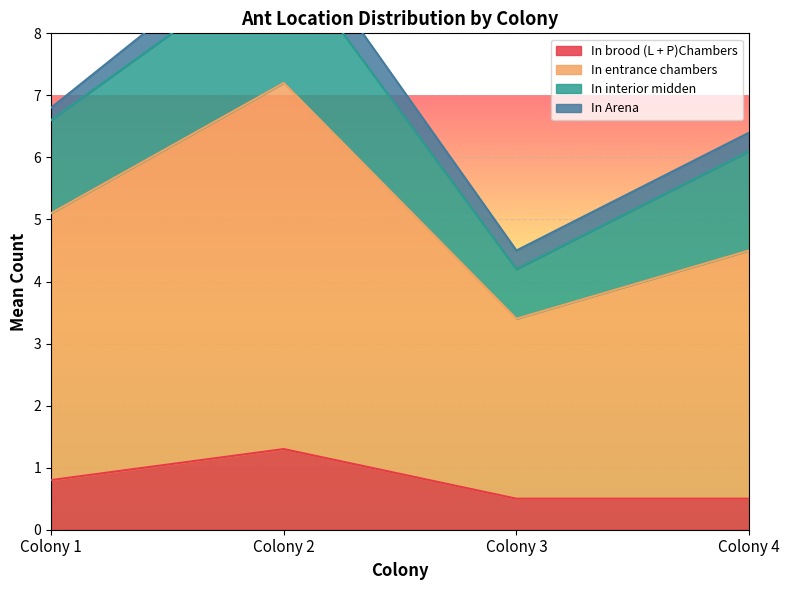

The value of In brood (L + P)Chambers at Colony 2 is 1.3. True or false?

True